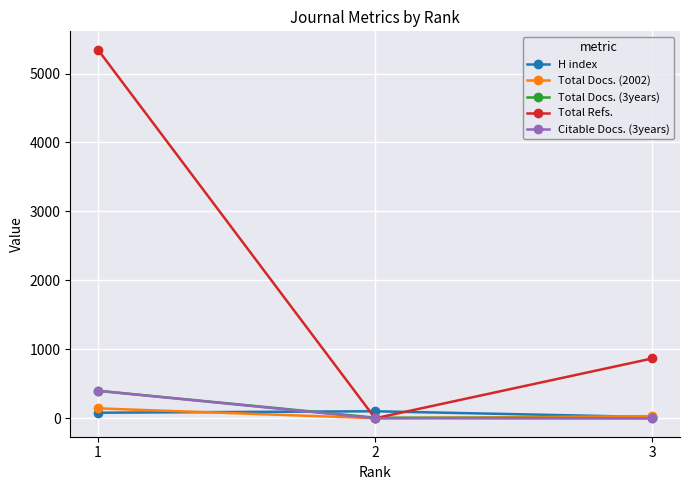

What is the total value across all series at 2?

112